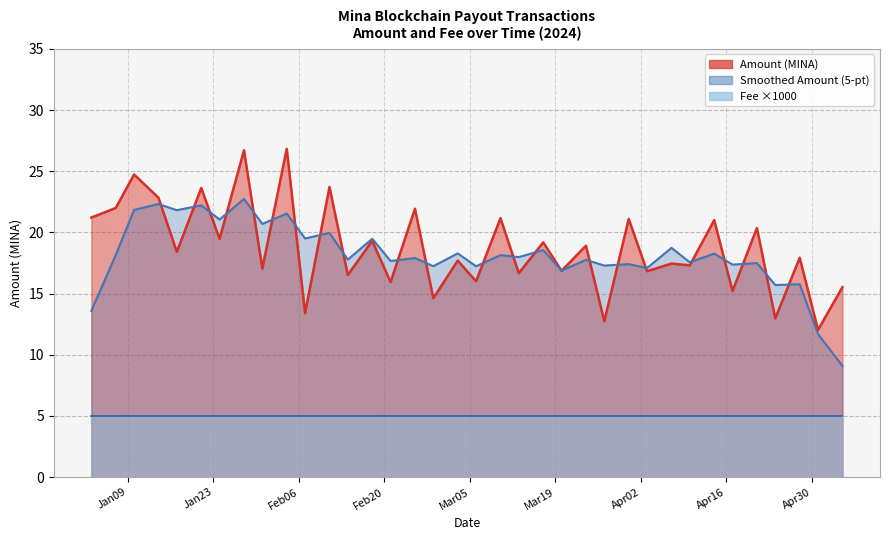

Rank the categories by value from lowest to highest.

2024-05-01, 2024-03-27, 2024-04-24, 2024-02-07, 2024-02-28, 2024-04-17, 2024-05-05, 2024-02-21, 2024-03-06, 2024-02-14, 2024-03-13, 2024-04-03, 2024-03-20, 2024-01-31, 2024-04-10, 2024-04-07, 2024-03-03, 2024-04-28, 2024-01-17, 2024-03-24, 2024-03-17, 2024-02-18, 2024-01-24, 2024-04-21, 2024-04-14, 2024-03-31, 2024-03-10, 2024-01-03, 2024-02-25, 2024-01-07, 2024-01-14, 2024-01-21, 2024-02-11, 2024-01-10, 2024-01-28, 2024-02-04